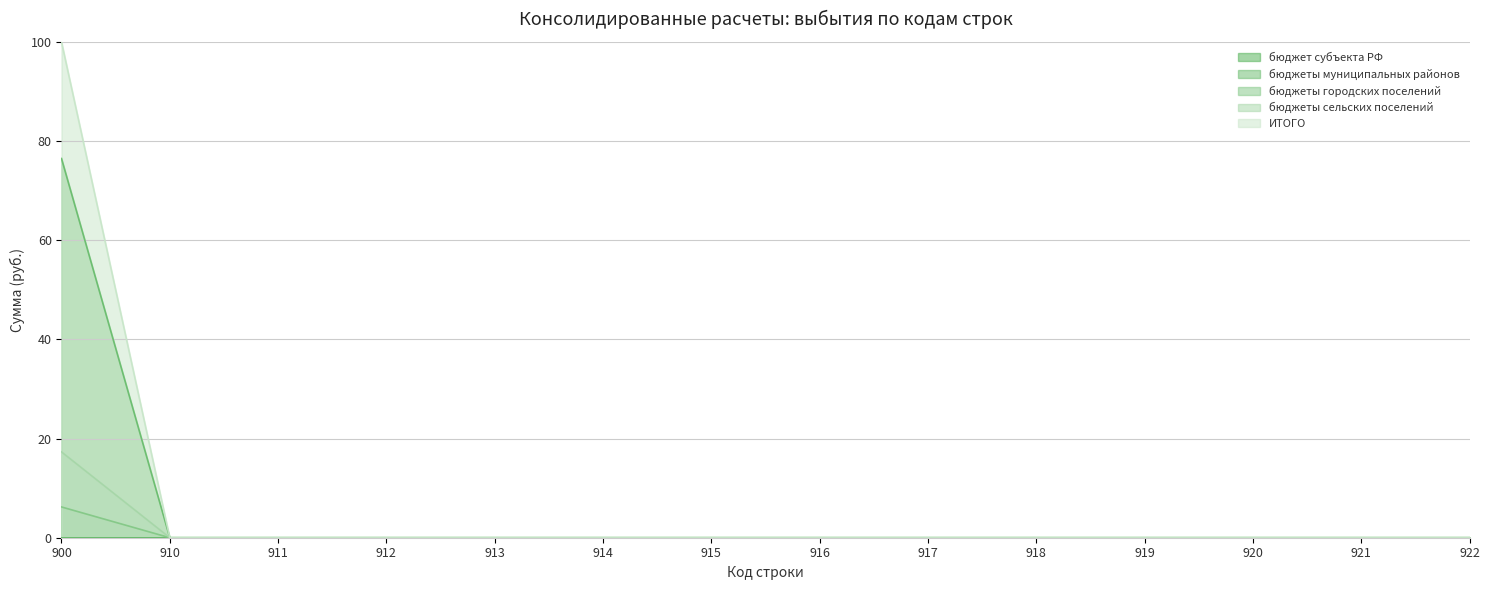

True or false: бюджеты муниципальных районов and бюджеты сельских поселений intersect in this chart.

False